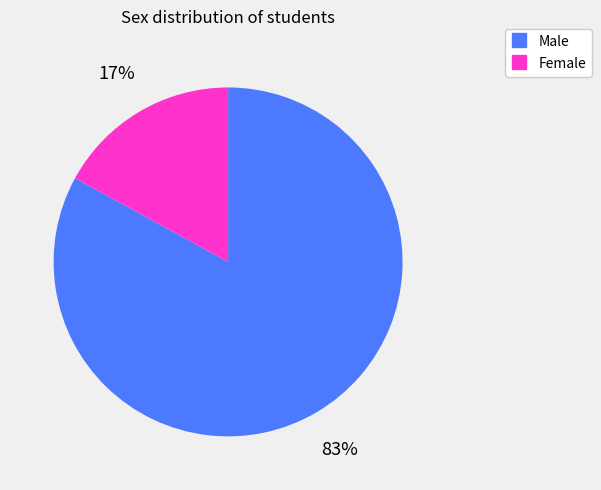

Which category has the smallest portion of the pie?

Female